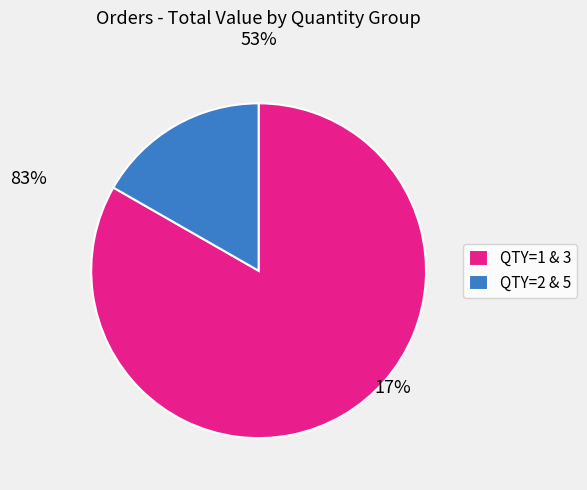

Is it true that QTY=1 & 3 is 83% of the pie?

True